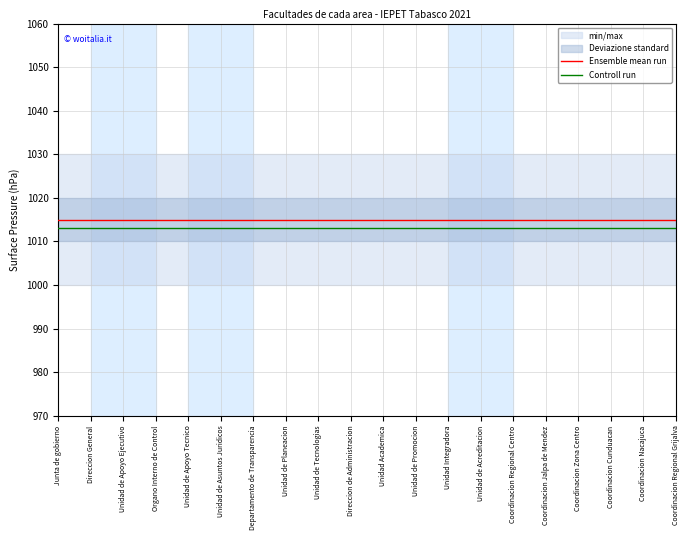

At which label does Controll run reach its minimum?

Junta de gobierno